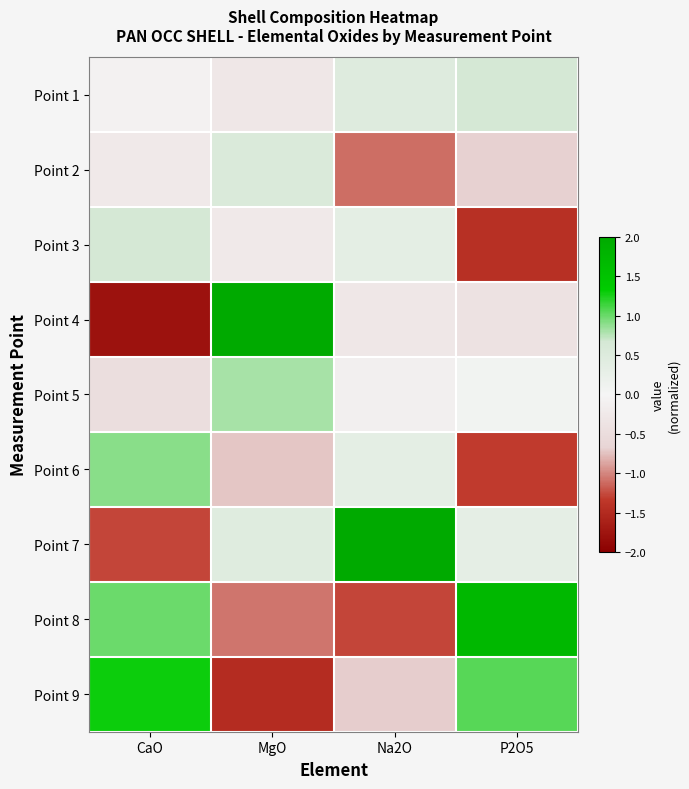

At which category is the sum across all series the highest?

MgO